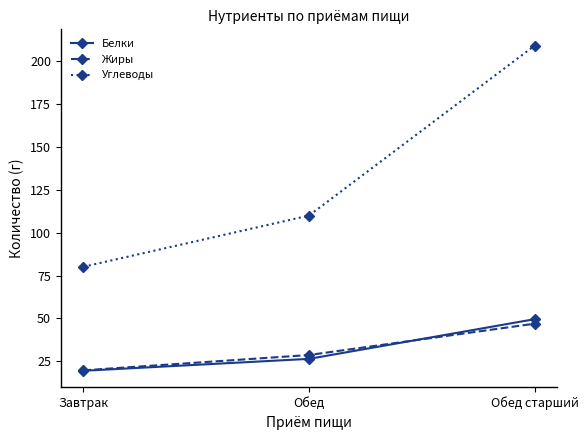

At which label does Углеводы reach its peak?

Обед старший